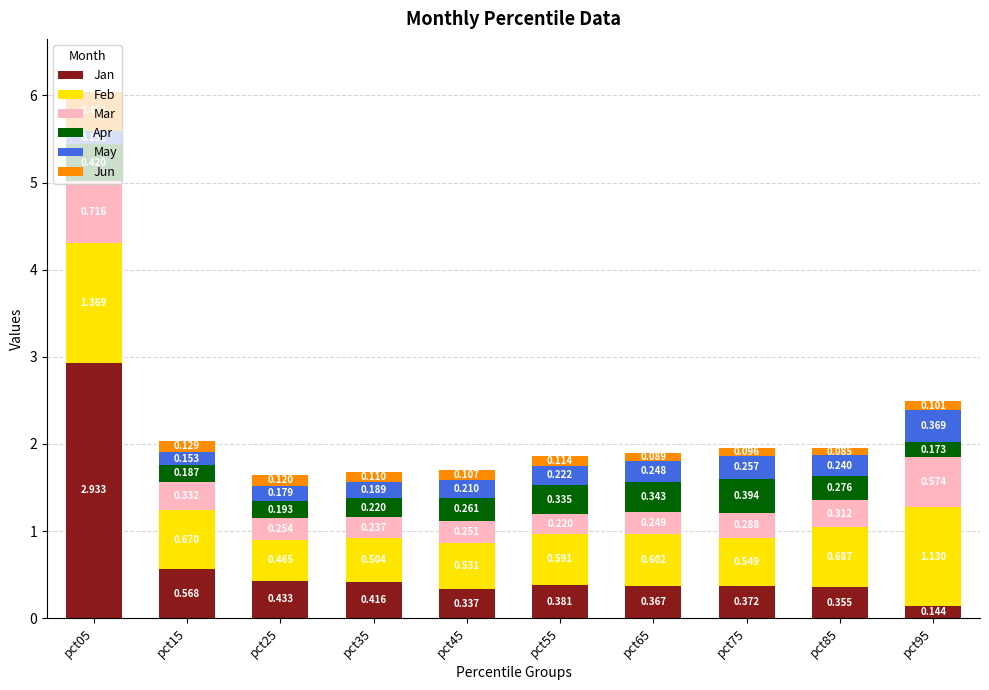

What is the approximate value of Jan at pct15?

0.6